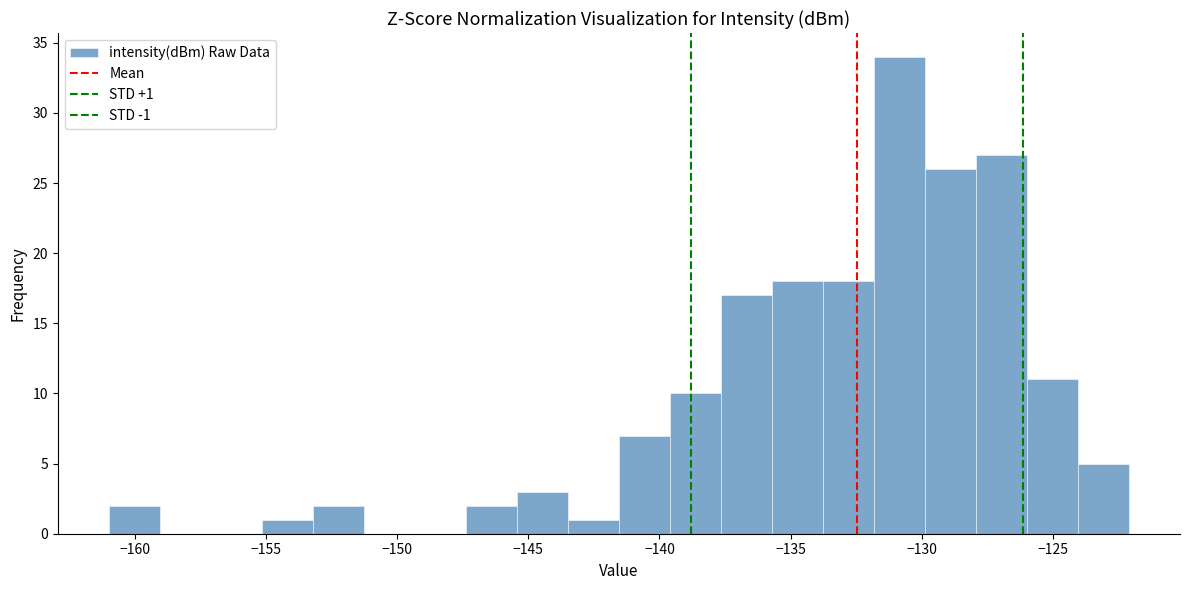

Around what value on the x-axis is the tallest bar? Give the approximate position of its centre, as read against the axis.

-131.0